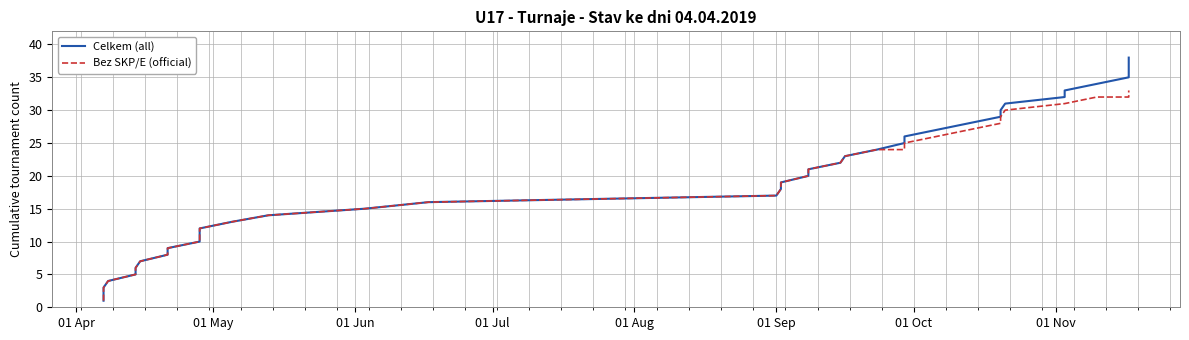

At which category does the chart reach its minimum across all series?

01 Apr